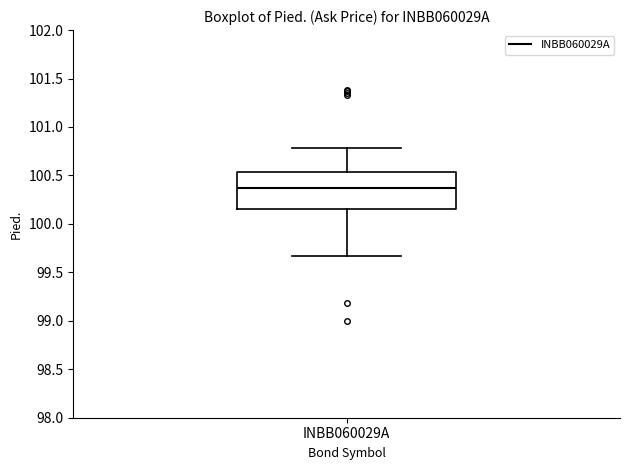

Transcribe this box plot: give where the median line is, the range the box spans, and where the two whiskers end, as read against the y-axis. The values are not printed on the chart, so give them approximately, as read against the axis.

median 100.40, box 100.15 to 100.55, whiskers 99.65 to 100.80